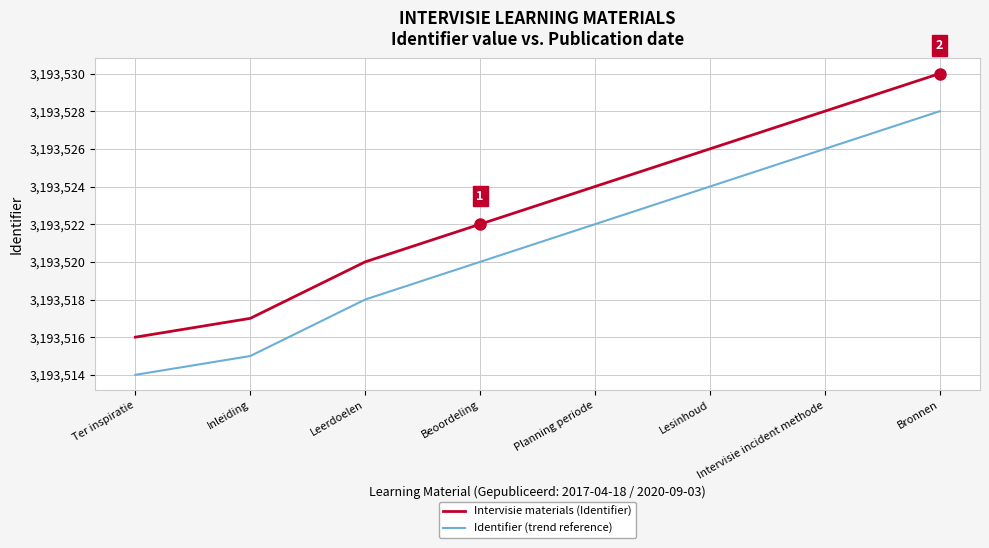

What is the difference between the Identifier (trend reference) values at Intervisie incident methode and Leerdoelen?

8